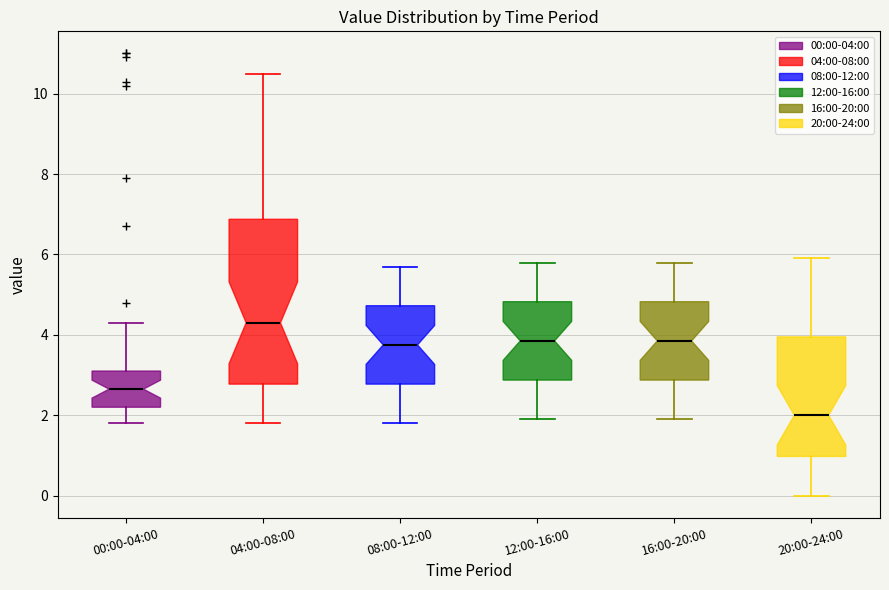

Which box has the highest median line?

04:00-08:00